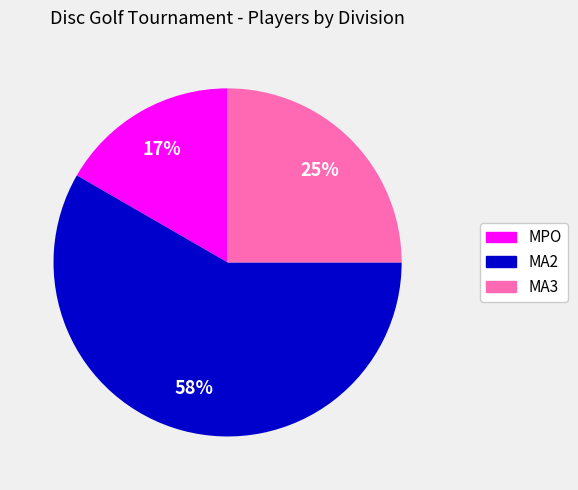

True or false: MA2 accounts for 58% of the total.

True